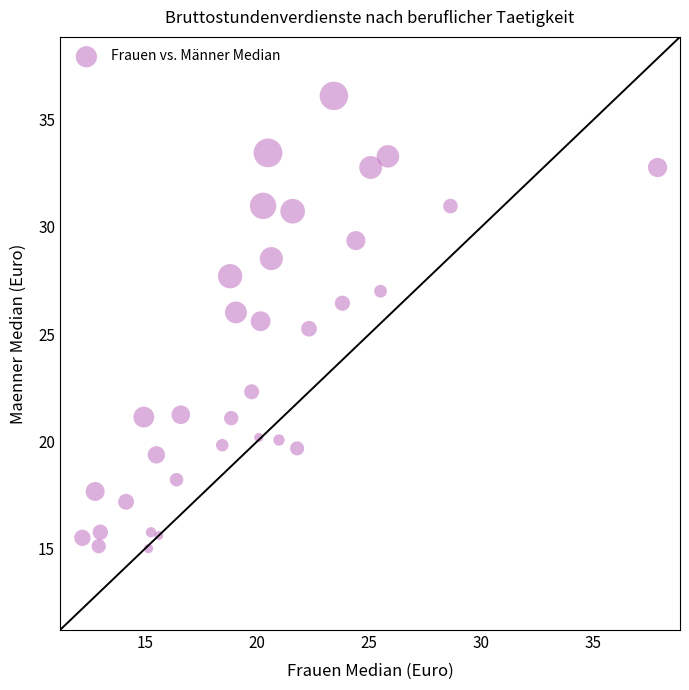

What is the range of X values (max minus min)?

25.7